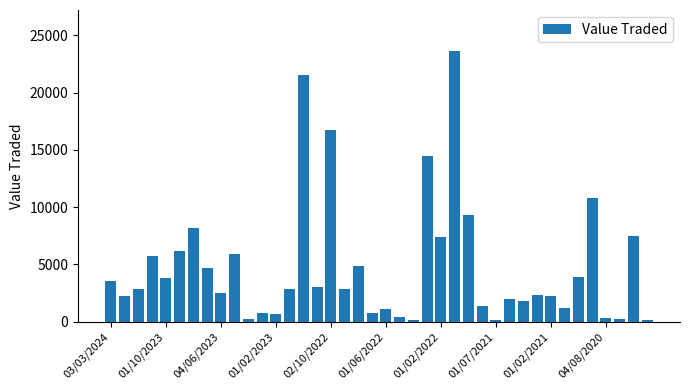

What is the difference between the second highest and second lowest values?

21412